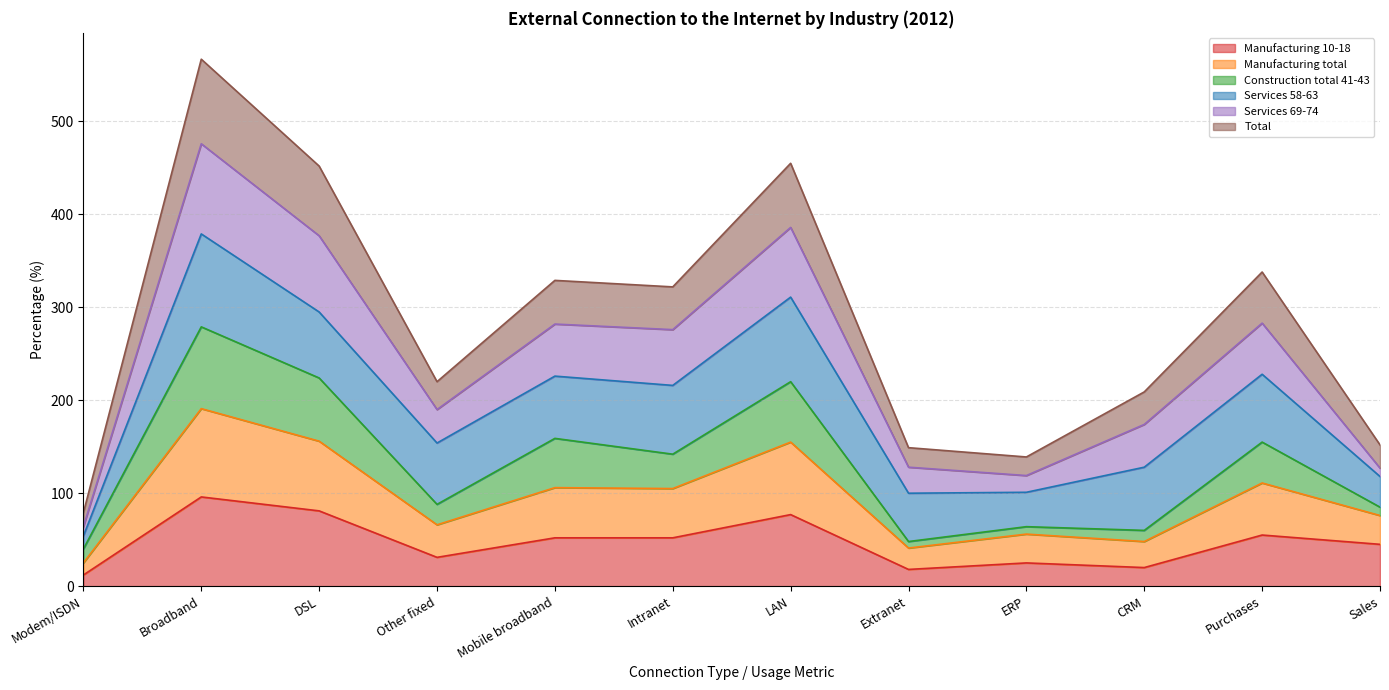

List the labels in order of Total value, largest first.

Broadband, LAN, DSL, Purchases, Mobile broadband, Intranet, Other fixed, CRM, Sales, Extranet, ERP, Modem/ISDN